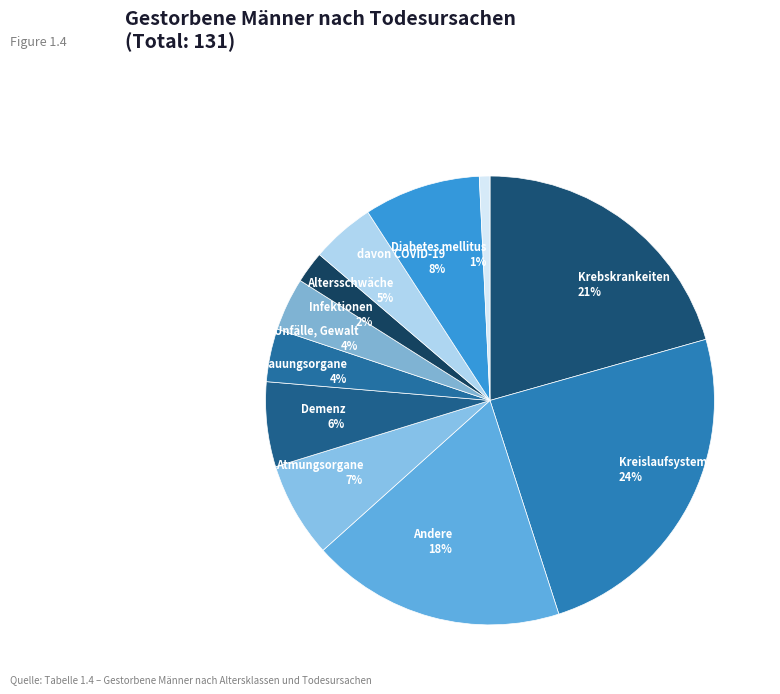

Which category has the smallest portion of the pie?

Diabetes mellitus